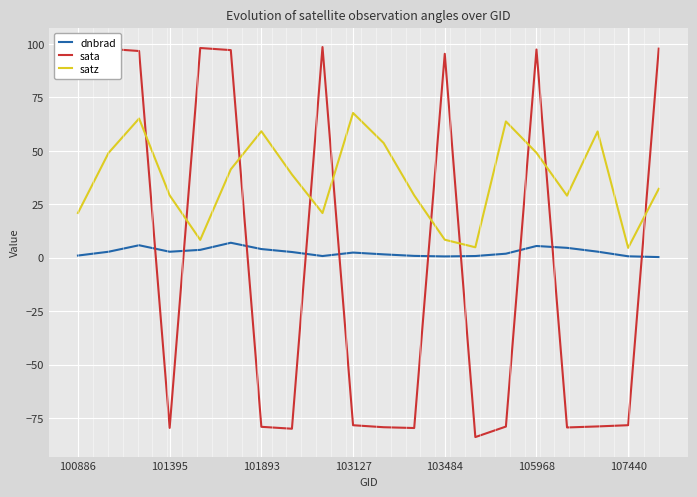

How many times do dnbrad and sata cross each other?

10